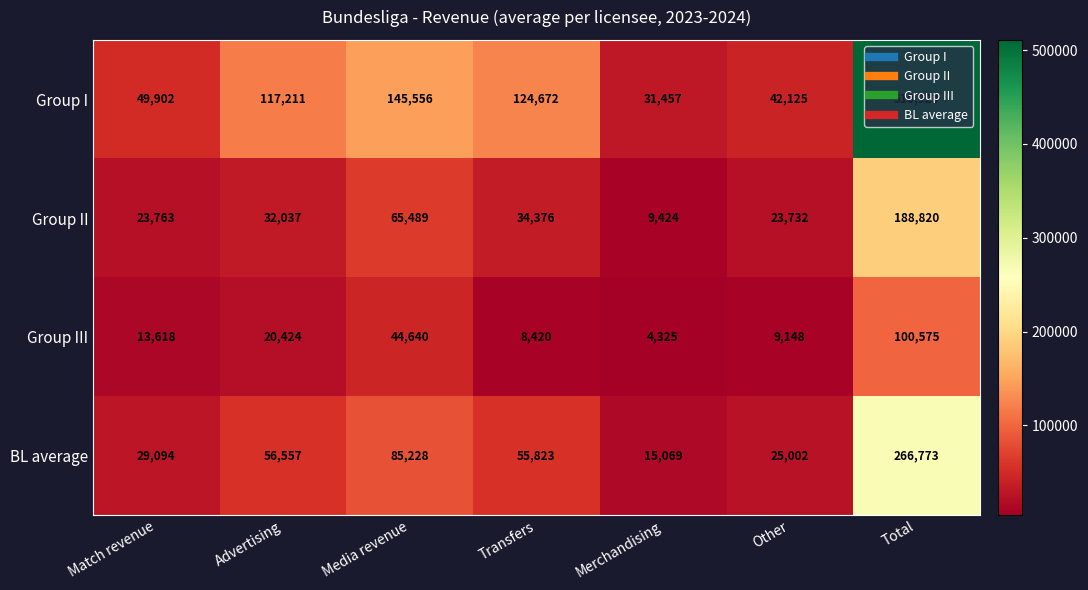

Rank the series by their maximum value, from lowest to highest.

Group III, Group II, BL average, Group I